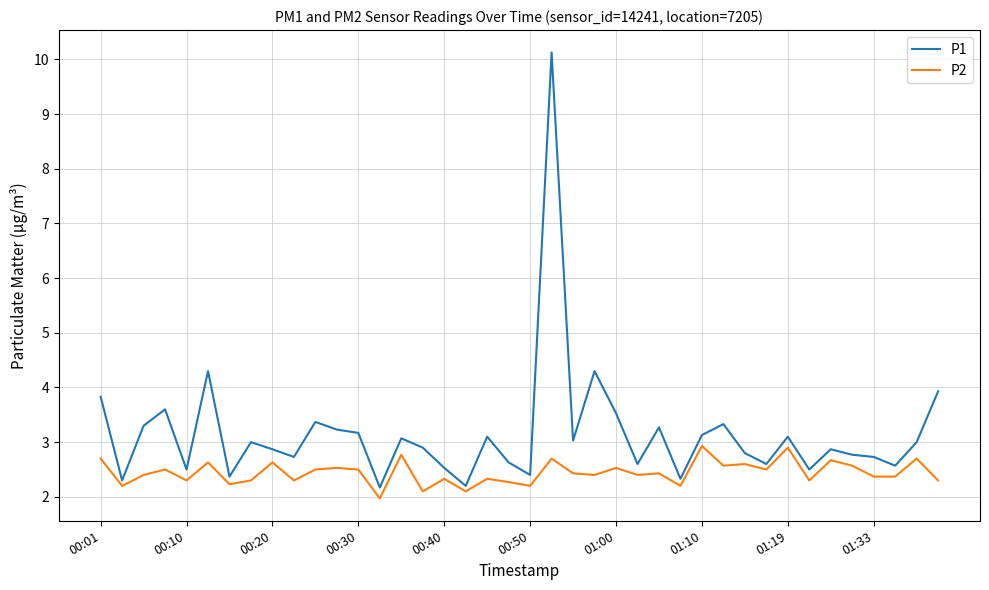

Which series has the largest total across all categories?

P1